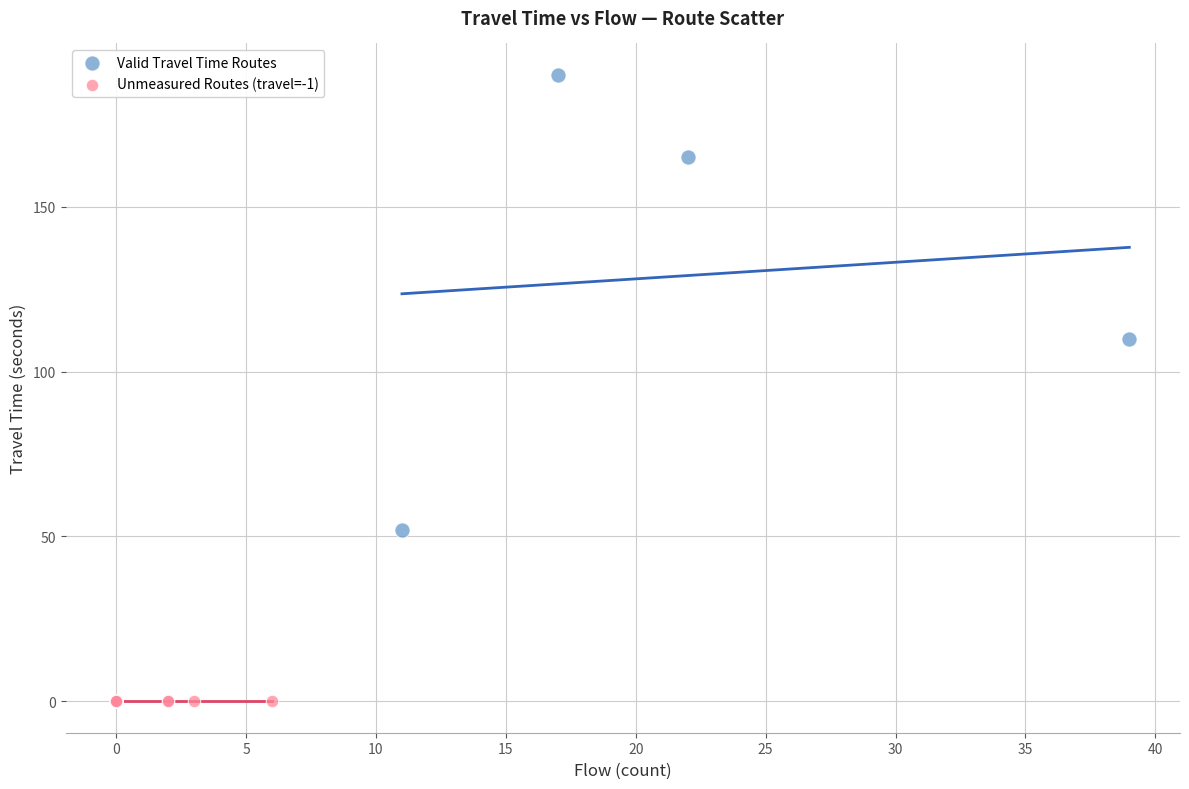

Which series reaches the minimum Y coordinate?

Unmeasured Routes (travel=-1)